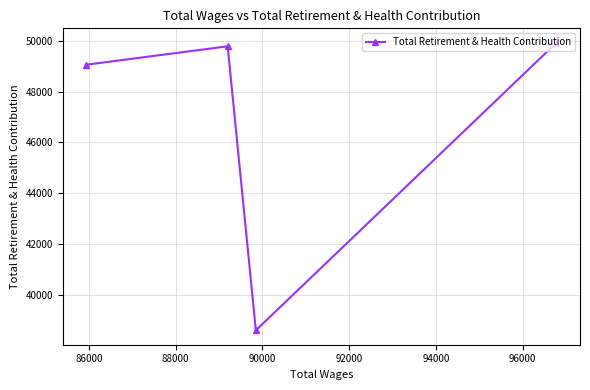

What is the value of the 1st point from the left?

49058